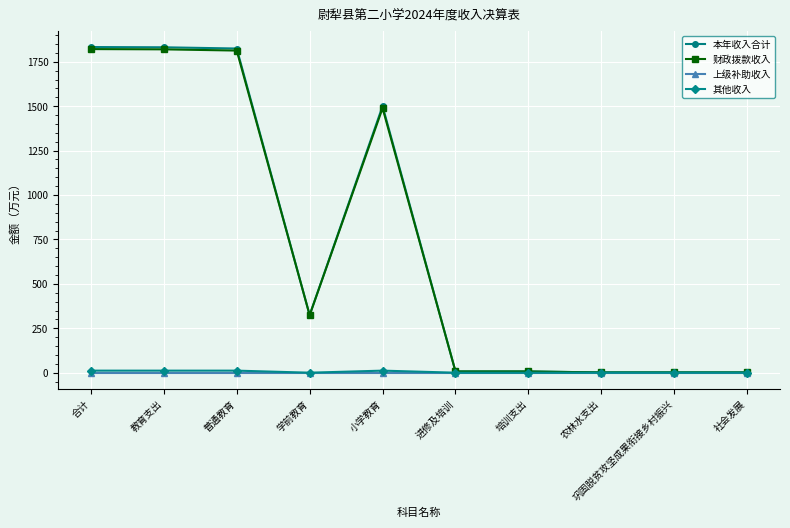

Which series changed the most between 小学教育 and 进修及培训?

本年收入合计